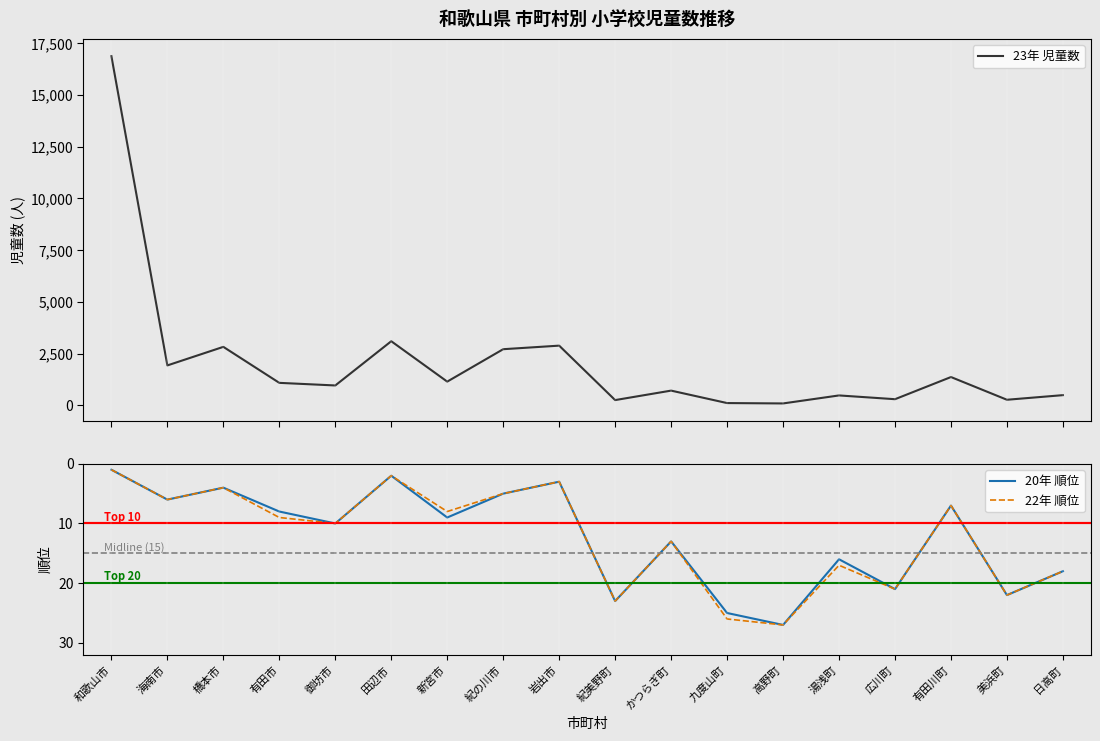

List the labels in order of 20年 順位 value, smallest first.

和歌山市, 田辺市, 岩出市, 橋本市, 紀の川市, 海南市, 有田川町, 有田市, 新宮市, 御坊市, かつらぎ町, 湯浅町, 日高町, 広川町, 美浜町, 紀美野町, 九度山町, 高野町